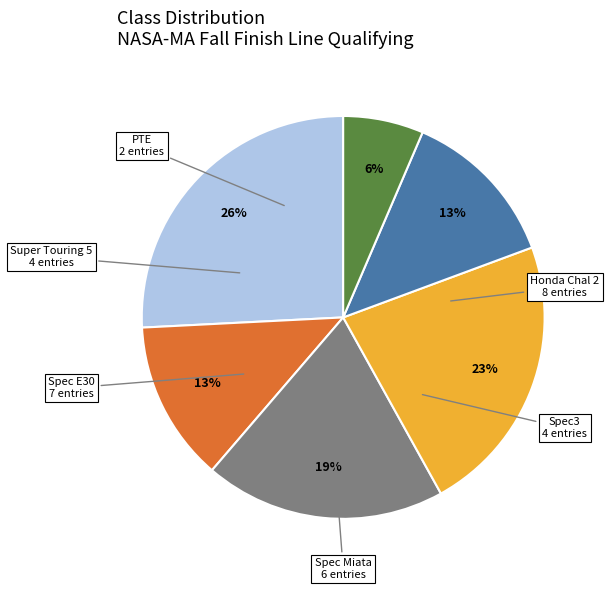

How many slices are in this pie chart?

6